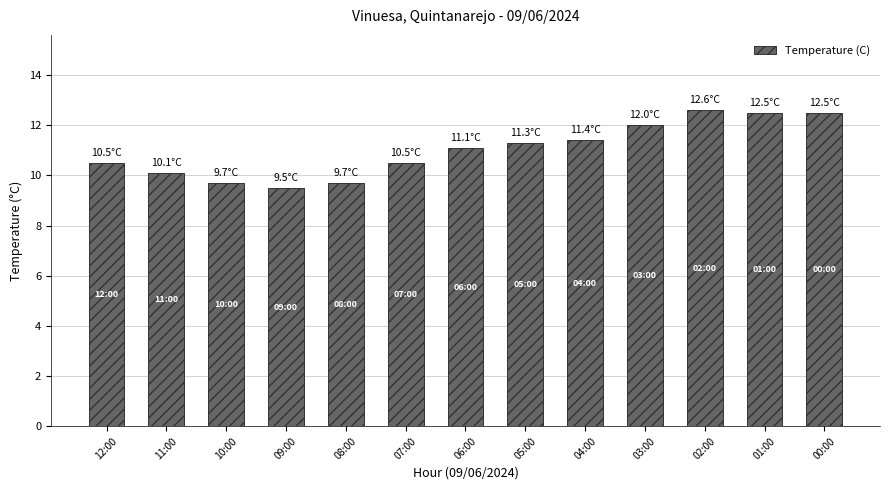

What is the smallest value displayed?

9.5